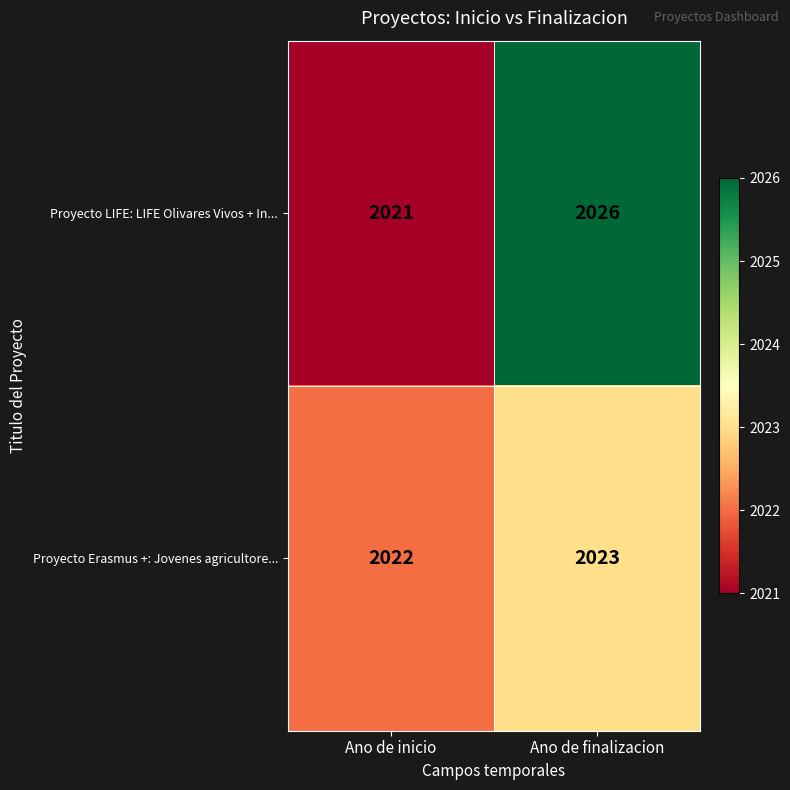

Count the number of categories in the chart.

2